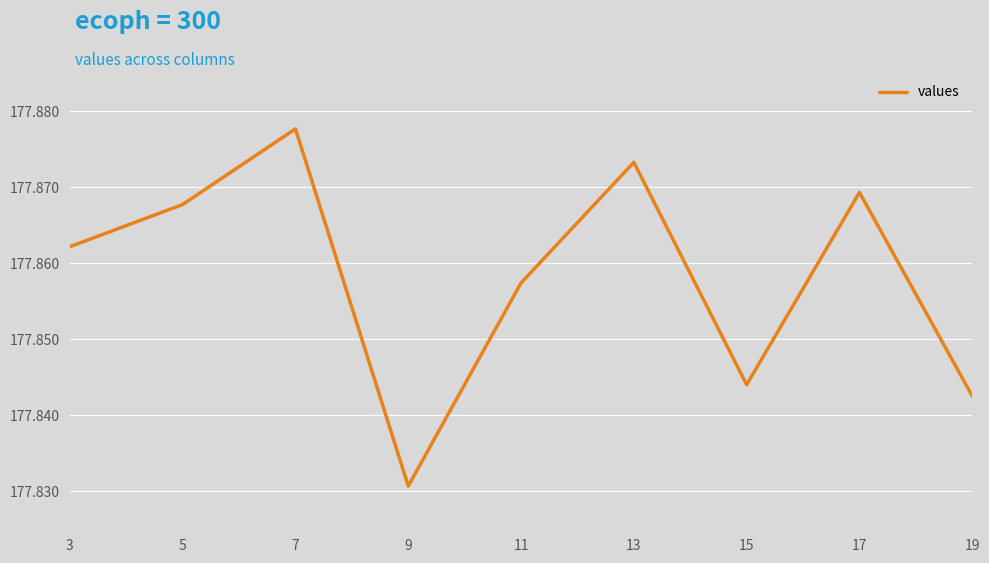

Rank the categories by value from highest to lowest.

7, 13, 17, 5, 3, 11, 15, 19, 9